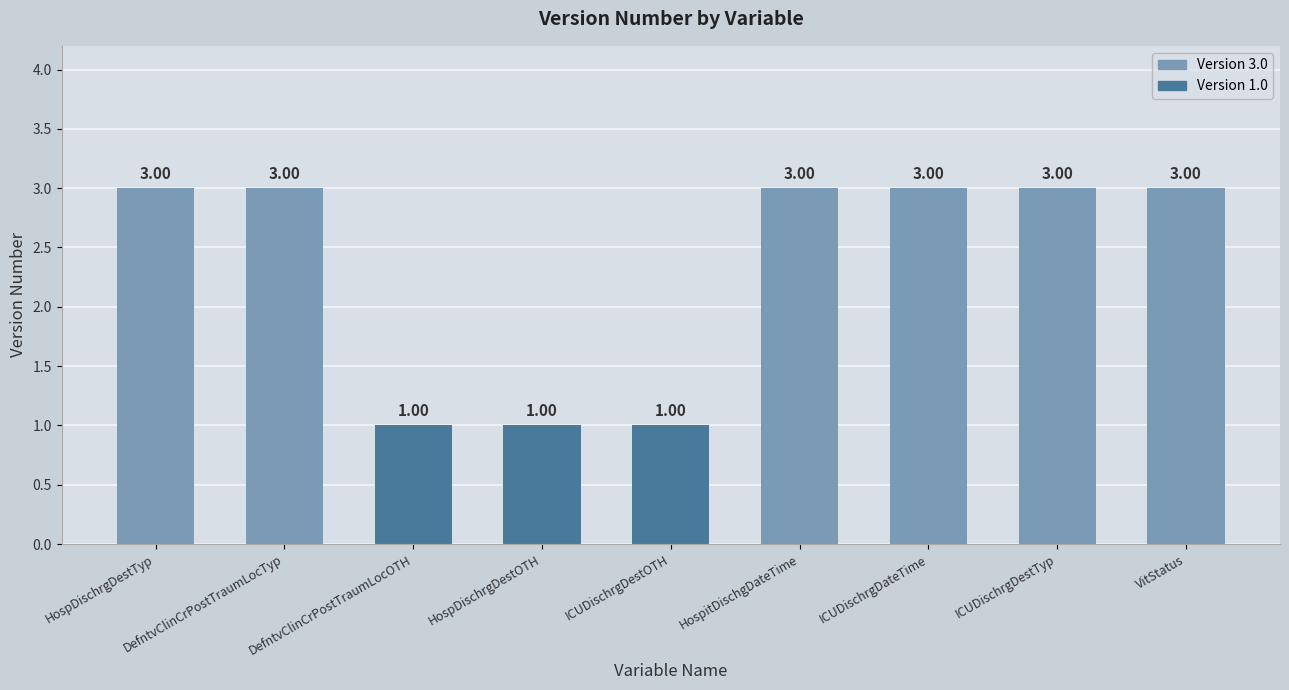

How many distinct data groups are displayed?

1